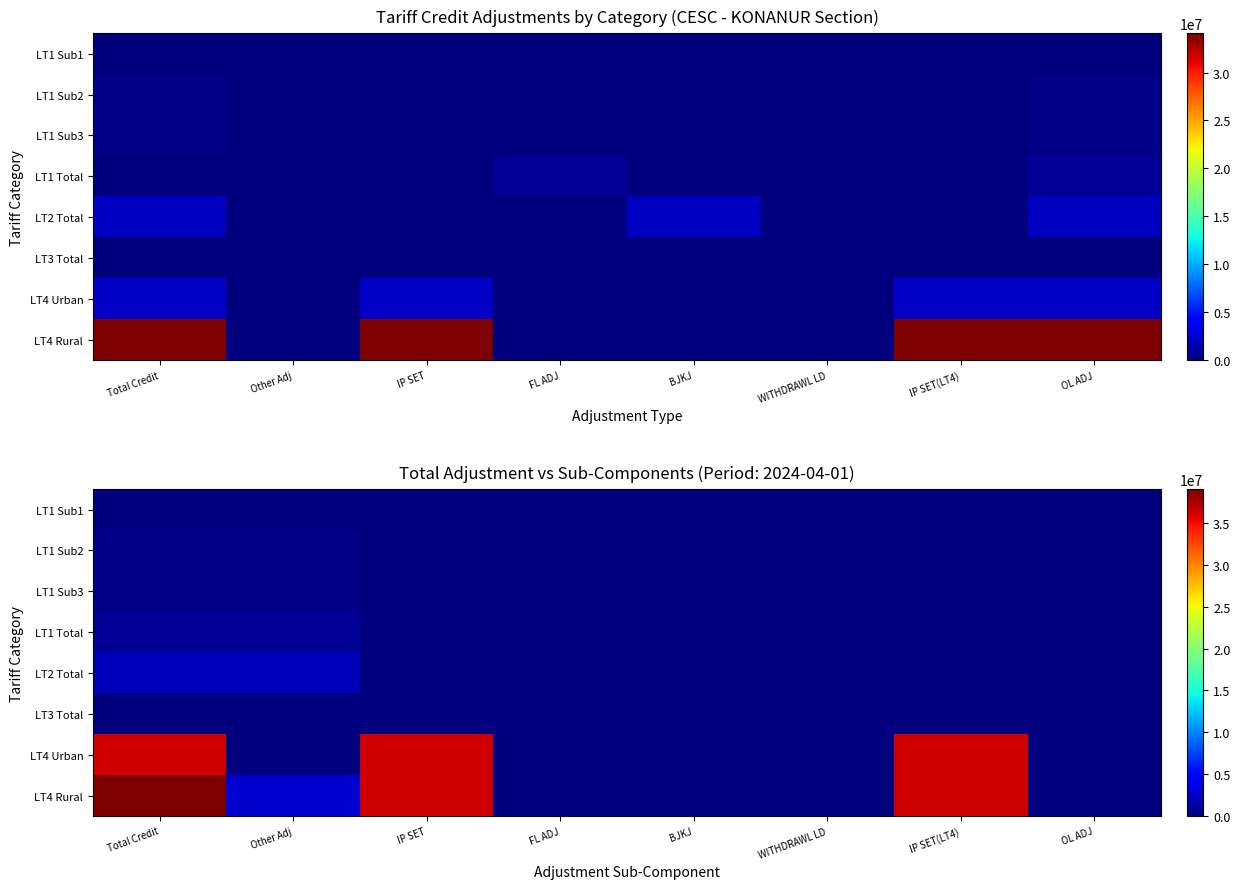

List the series in order of their peak value, lowest first.

LT3 Total, LT1 Sub1, LT1 Sub2, LT1 Sub3, LT1 Total, LT2 Total, LT4 Urban, LT4 Rural